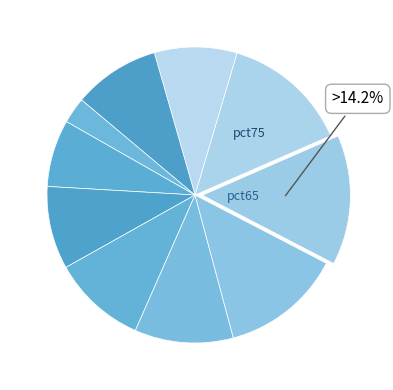

Rank the categories by value from highest to lowest.

pct65, pct75, pct55, pct45, pct35, pct95, pct25, pct85, pct15, pct05